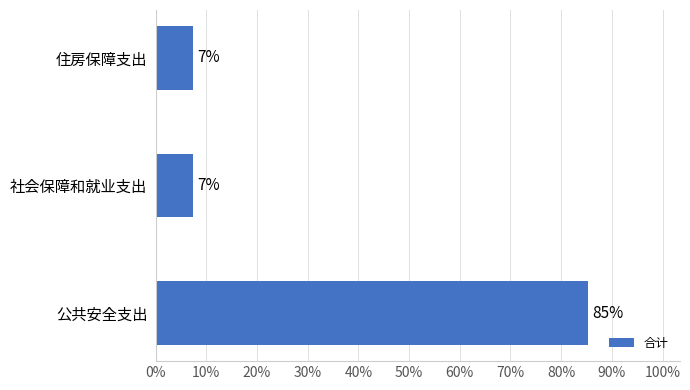

Are the bars horizontal?

Yes